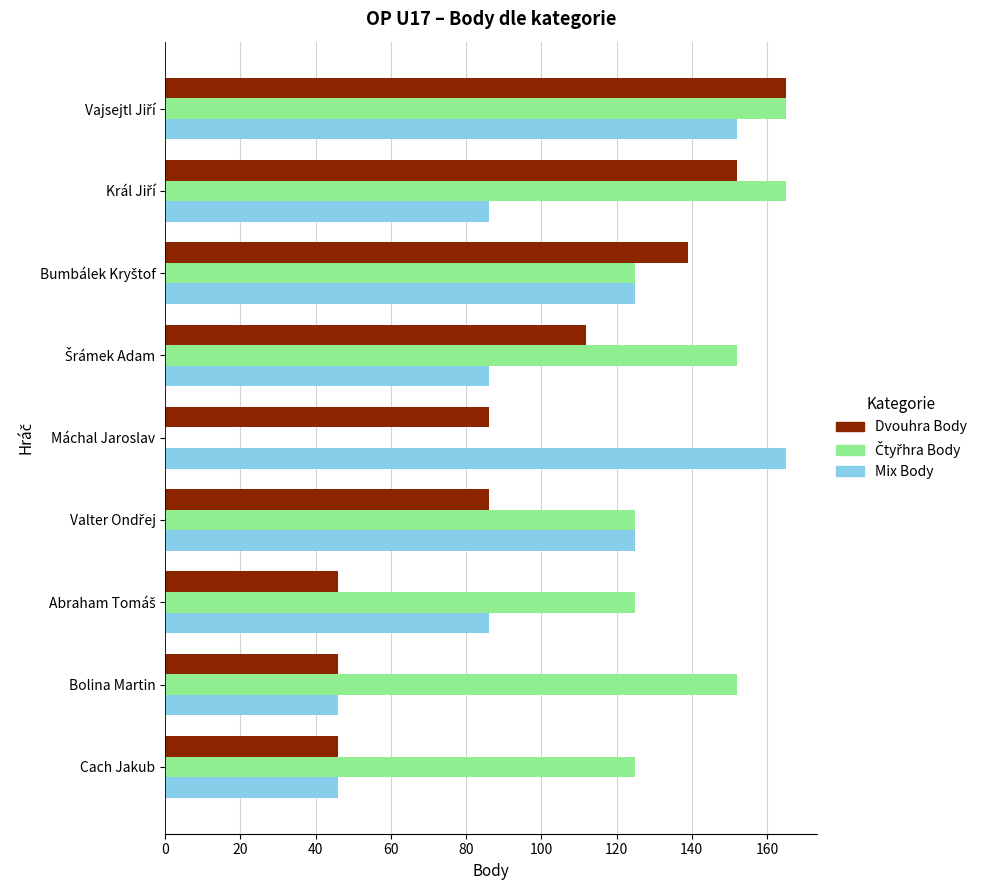

What is the greatest value displayed?

165